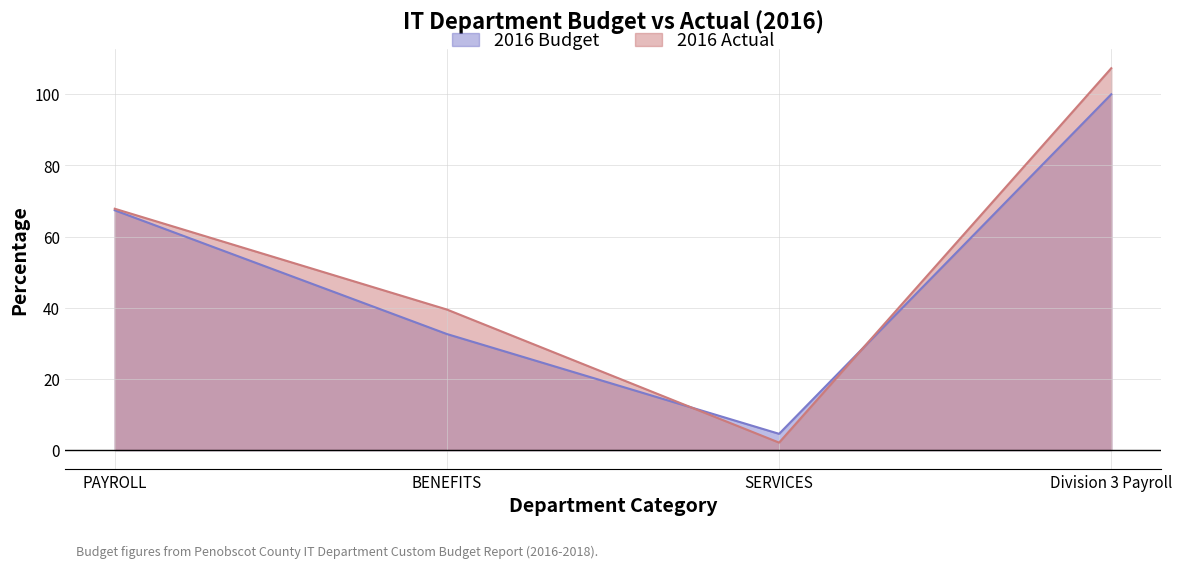

Which series has the largest total across all categories?

2016 Actual